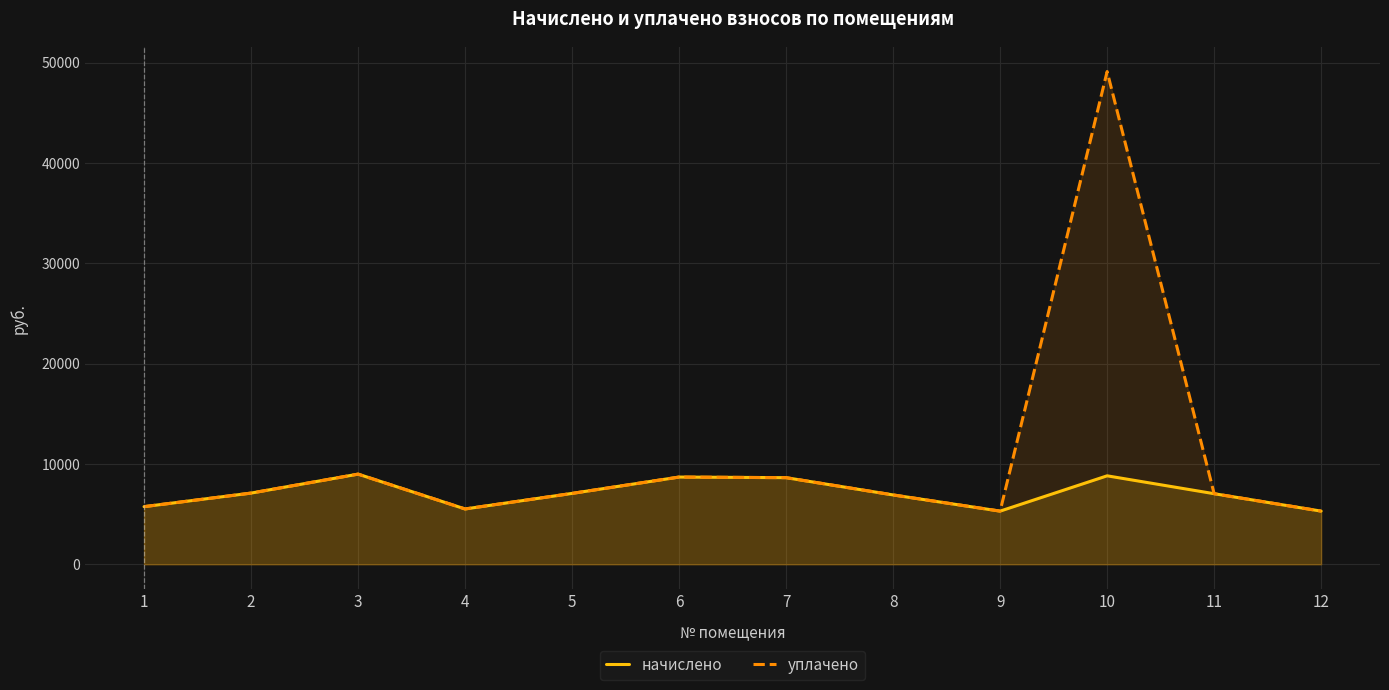

Reading left to right, what are all the values shown in this chart?

начислено: 5744.6	7096.3	8985.6	5514.2	7065.6	8693.8	8632.3	6912.0	5299.2	8816.6	7034.9	5299.2
уплачено: 5745.9	7096.3	8985.6	5514.2	7065.6	8693.8	8632.3	6912.0	5299.2	49098.2	7034.9	5299.2